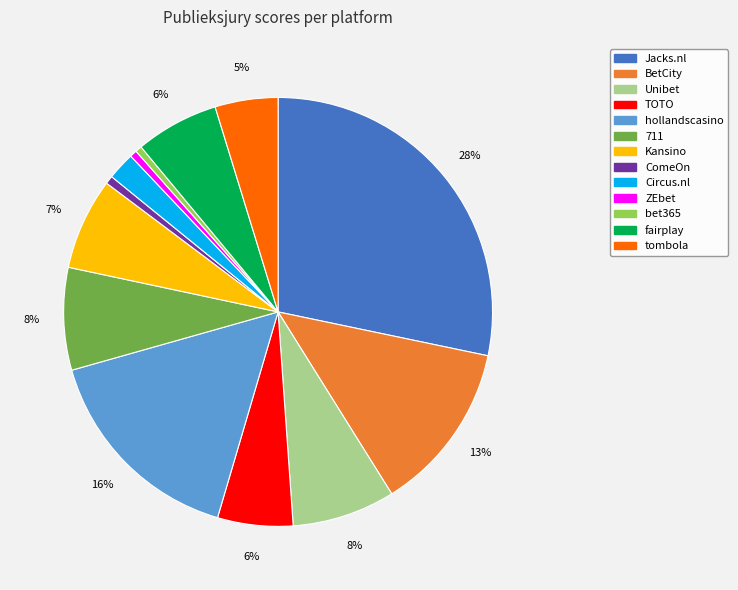

Approximately how many times larger is the value at Kansino compared to 711?

0.9